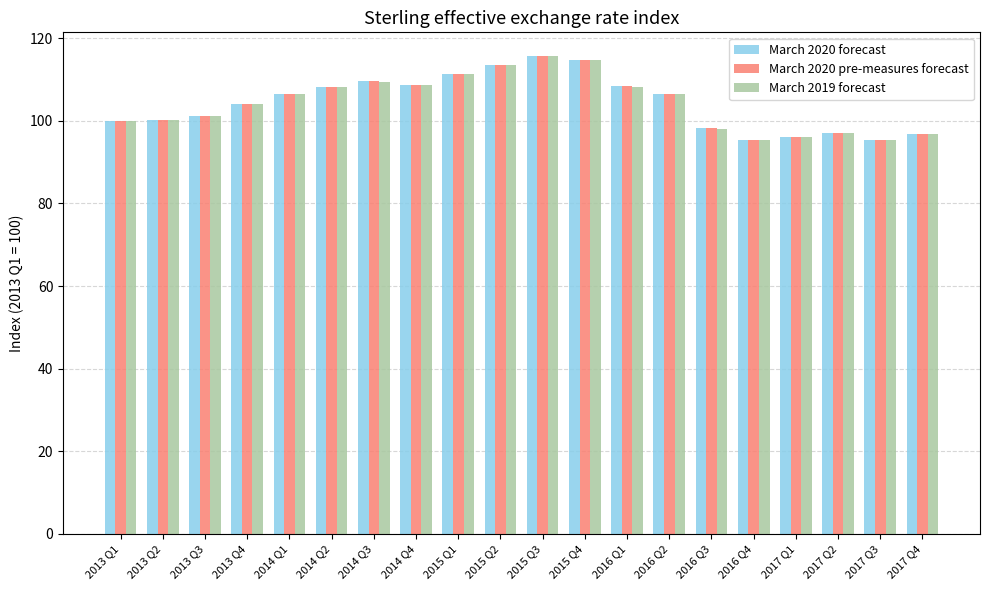

What is the total value across all series at 2014 Q4?

326.0